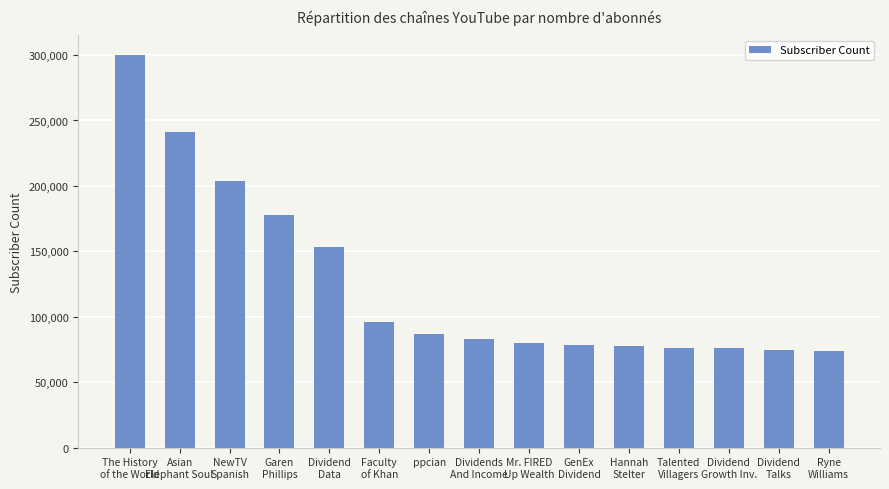

What is the difference between the maximum and minimum values?

226200